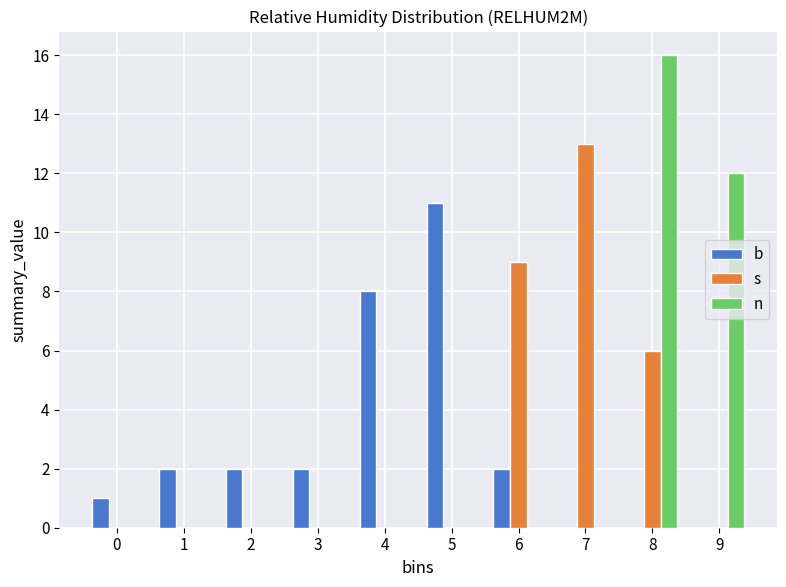

Reading right to left, list all the values displayed in this chart.

b: 9=0	8=0	7=0	6=2	5=11	4=8	3=2	2=2	1=2	0=1
s: 9=0	8=6	7=13	6=9	5=0	4=0	3=0	2=0	1=0	0=0
n: 9=12	8=16	7=0	6=0	5=0	4=0	3=0	2=0	1=0	0=0